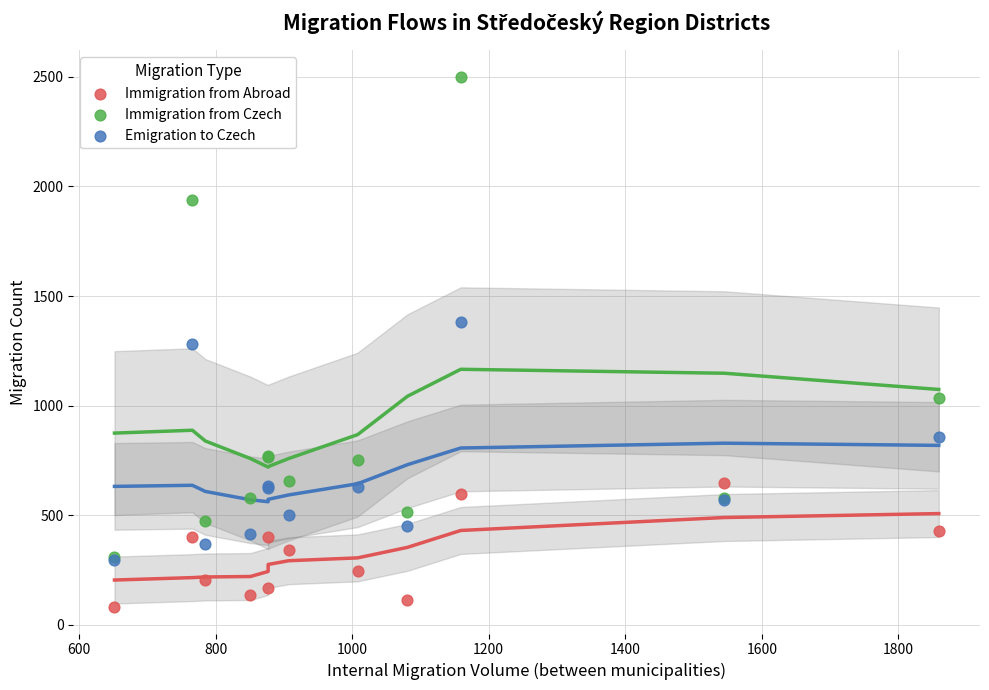

Which series reaches the minimum Y coordinate?

Immigration from Abroad